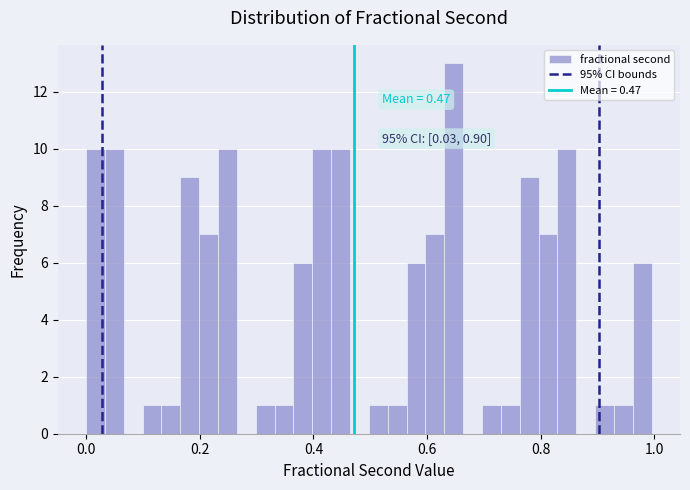

Around what value on the x-axis is the tallest bar? Give the approximate position of its centre, as read against the axis.

0.64